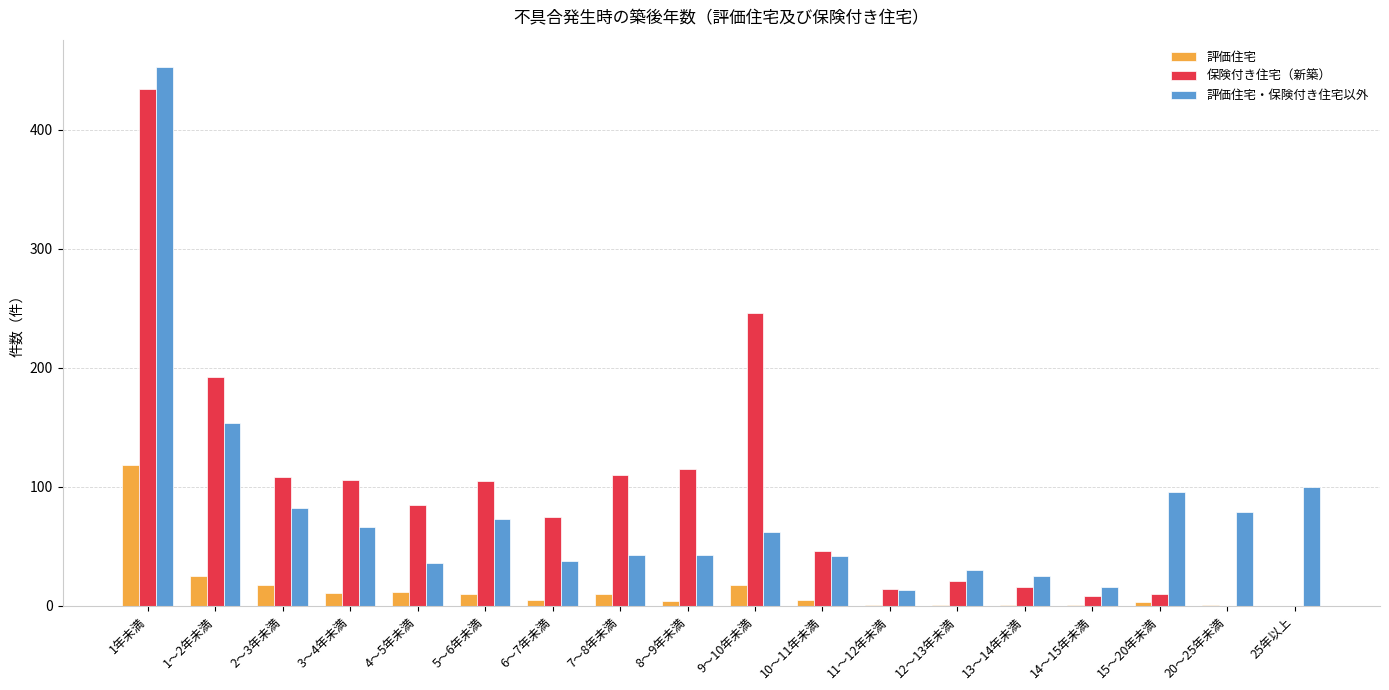

Between 2～3年未満 and 20～25年未満, which series saw the biggest shift?

保険付き住宅（新築）